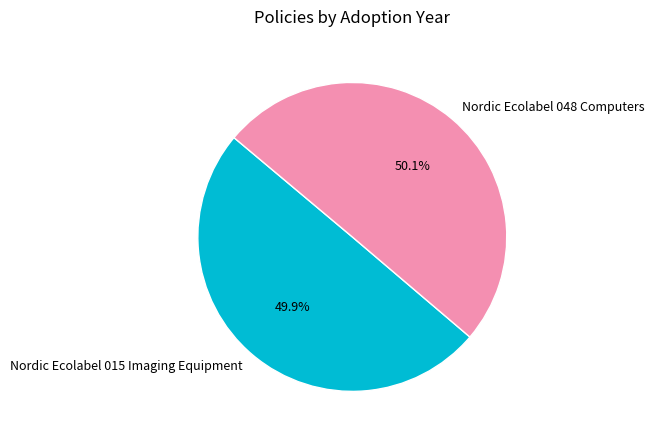

Is there a majority slice in this chart?

Yes